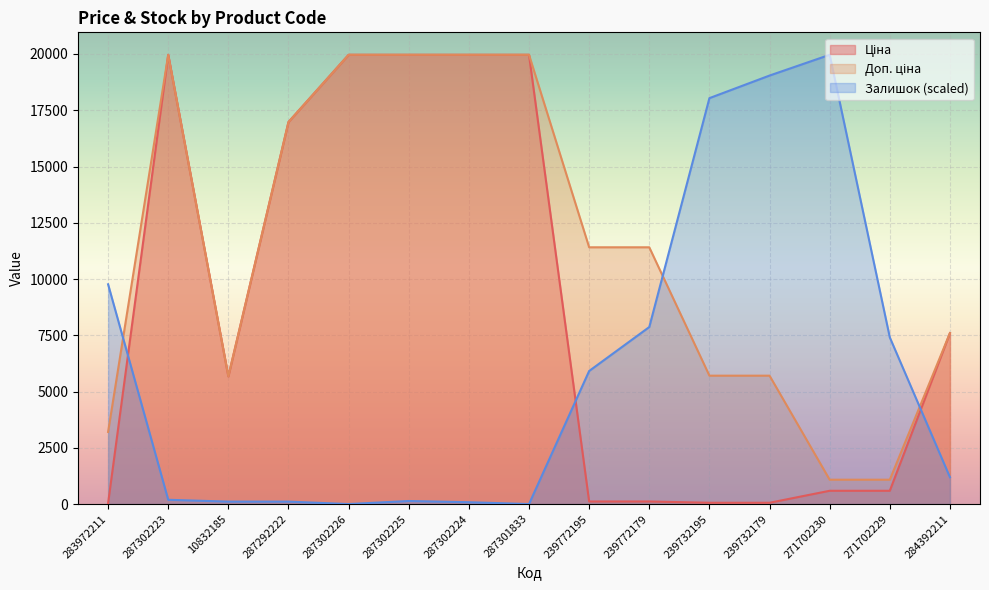

Reading left to right, transcribe all the data shown in this chart.

Ціна: 283972211=32.0	287302223=19964.2	10832185=5673.8	287292222=16976.3	287302226=19964.2	287302225=19964.2	287302224=19964.2	287301833=19964.2	239772195=114.1	239772179=114.1	239732195=57.0	239732179=57.0	271702230=589.9	271702229=589.9	284392211=7596.5
Доп. ціна: 283972211=3205.0	287302223=19964.2	10832185=5673.8	287292222=16976.3	287302226=19964.2	287302225=19964.2	287302224=19964.2	287301833=19964.2	239772195=11410.0	239772179=11410.0	239732195=5705.0	239732179=5705.0	271702230=1081.7	271702229=1081.7	284392211=7596.5
Залишок: 283972211=9765.1	287302223=189.9	10832185=108.5	287292222=108.5	287302226=0.0	287302225=135.6	287302224=81.4	287301833=0.0	239772195=5913.3	239772179=7866.3	239732195=18038.3	239732179=19041.9	271702230=19964.2	271702229=7405.2	284392211=1193.5